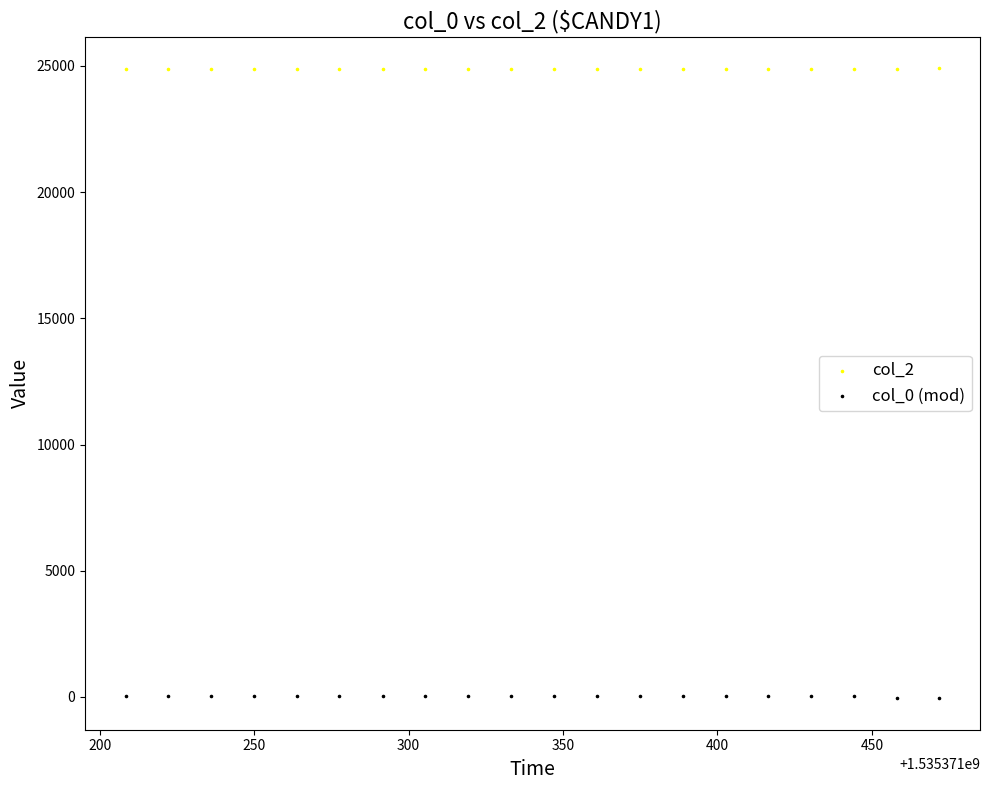

Which series reaches the maximum Y coordinate?

col_2